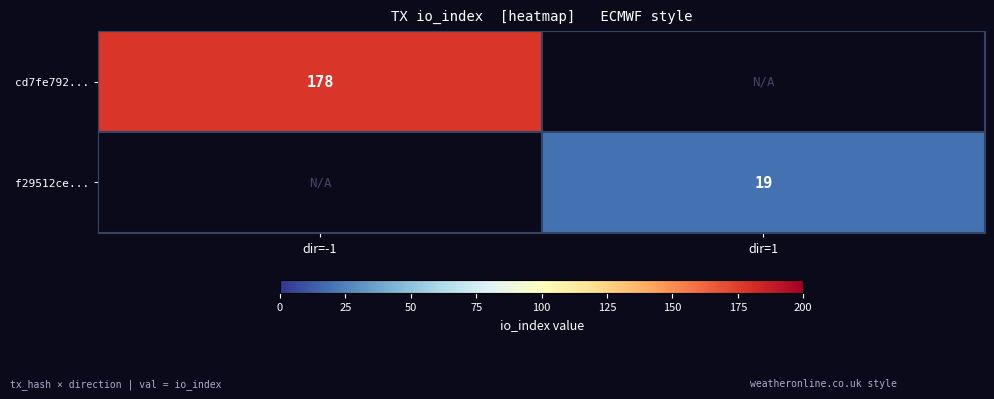

The f29512ce... series shows 19 at dir=1. True or false?

True